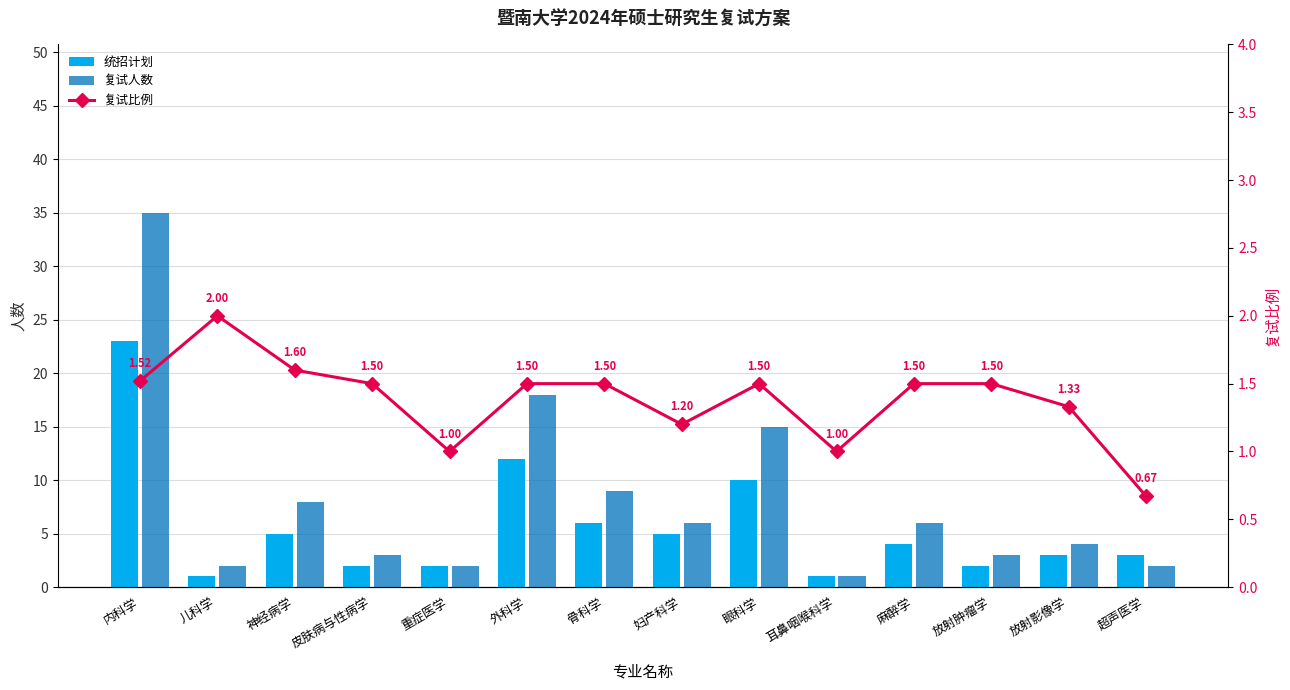

Which series changed the most between 内科学 and 放射肿瘤学?

复试人数